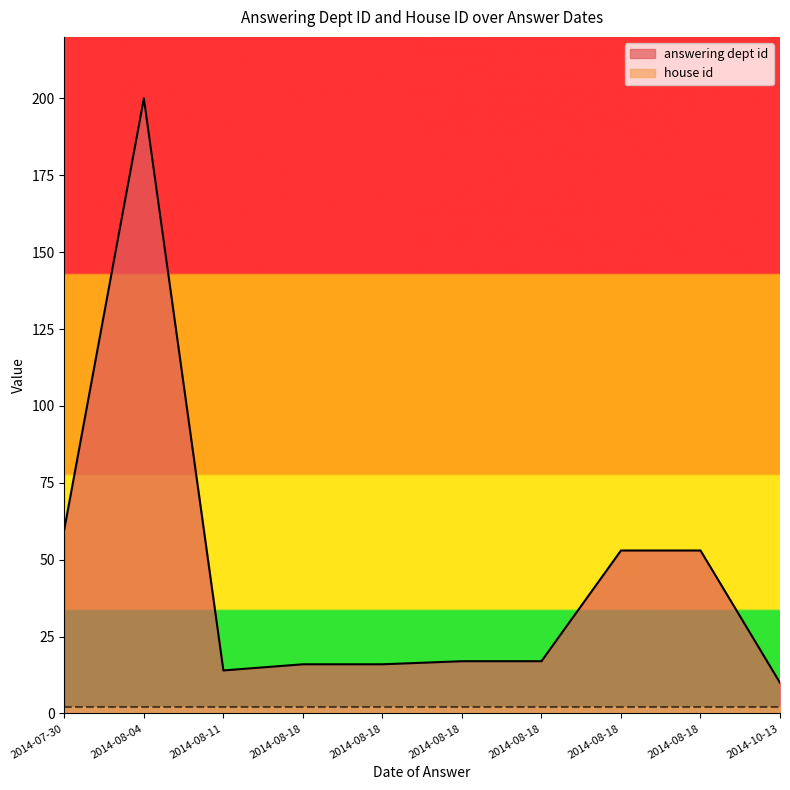

Rank the categories by answering dept id value from lowest to highest.

2014-10-13, 2014-08-11, 2014-08-18, 2014-08-18, 2014-08-18, 2014-08-18, 2014-08-18, 2014-08-18, 2014-07-30, 2014-08-04